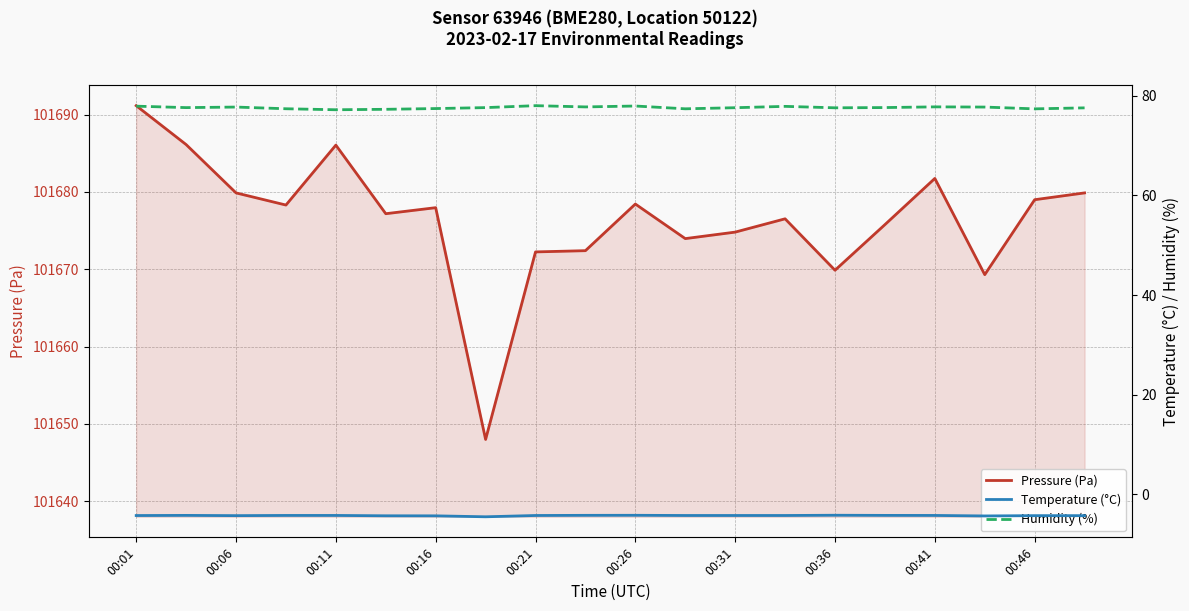

Which category has the highest value in the Pressure (Pa) series?

00:01